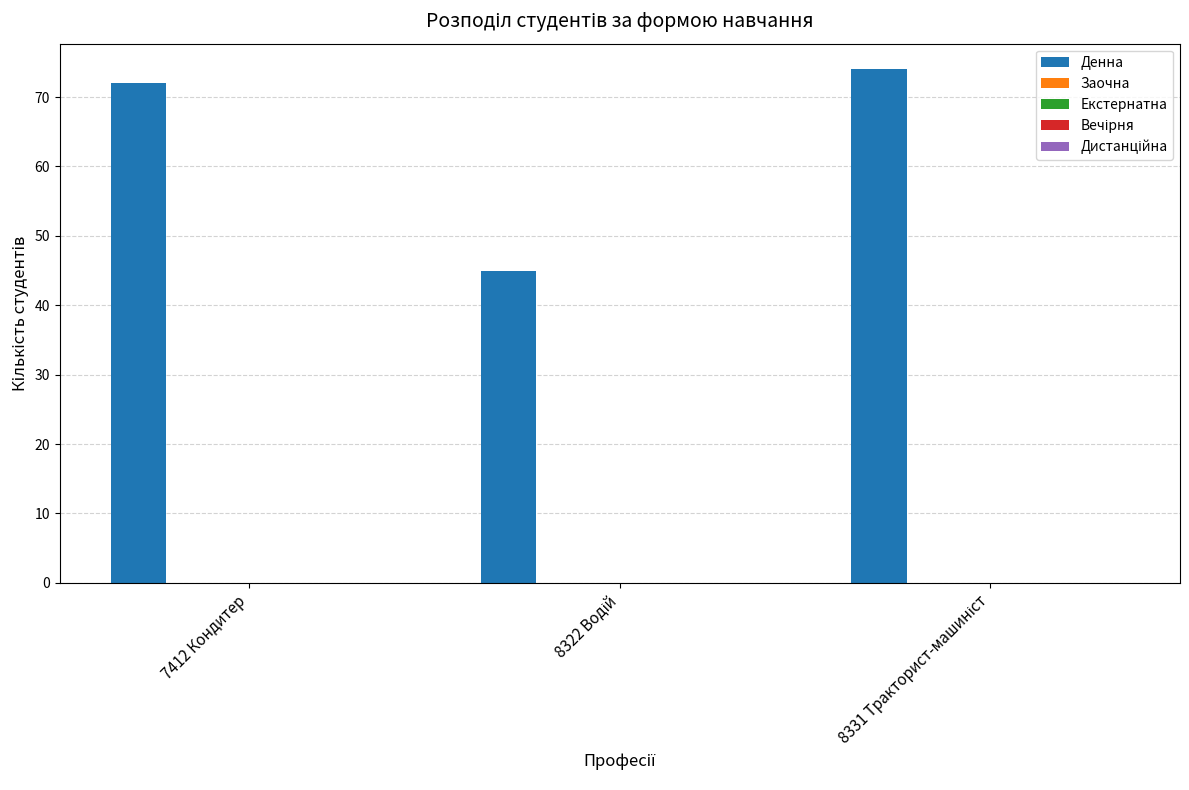

What is the average value?

64